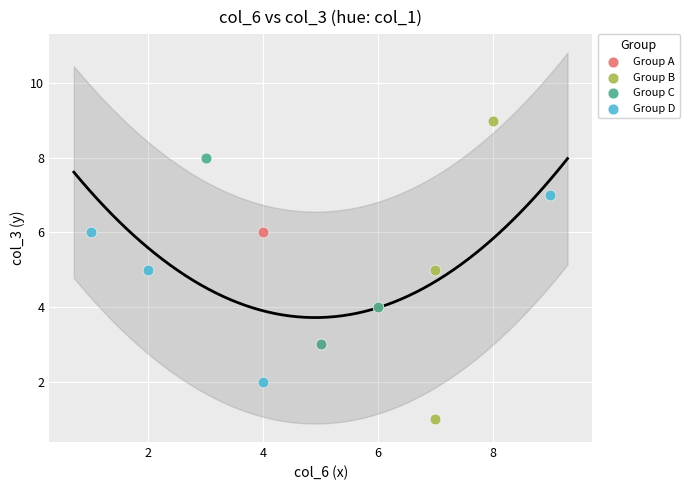

Which series reaches the maximum Y coordinate?

Group B